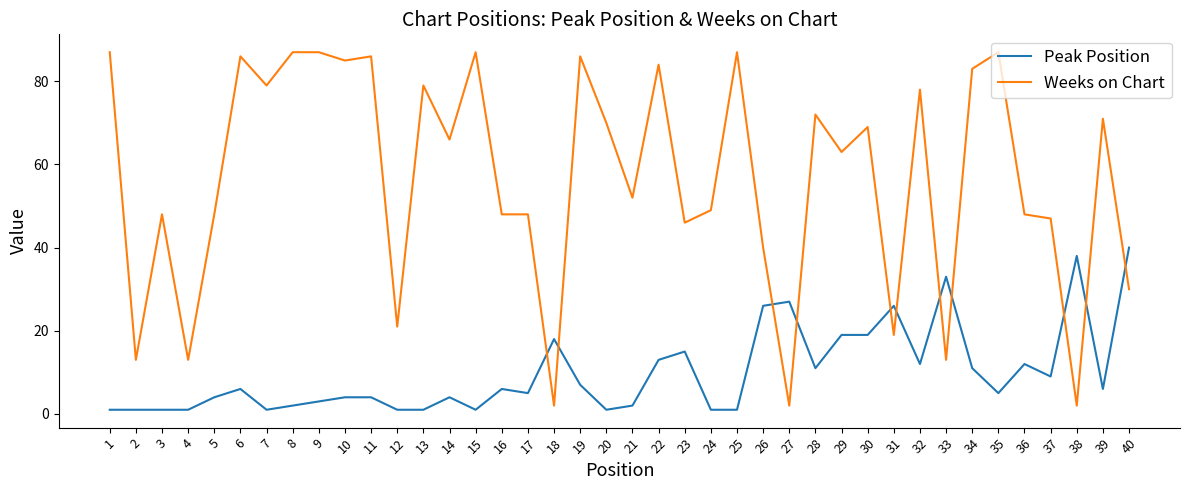

What is the sum of all Peak Position values?

398